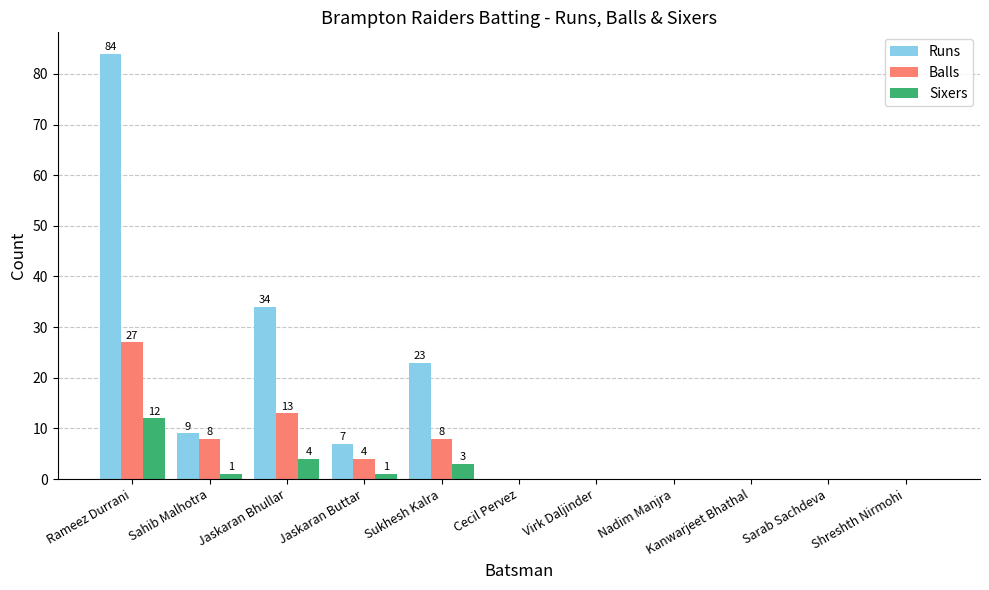

What are all the series names shown in the legend?

Runs, Balls, Sixers